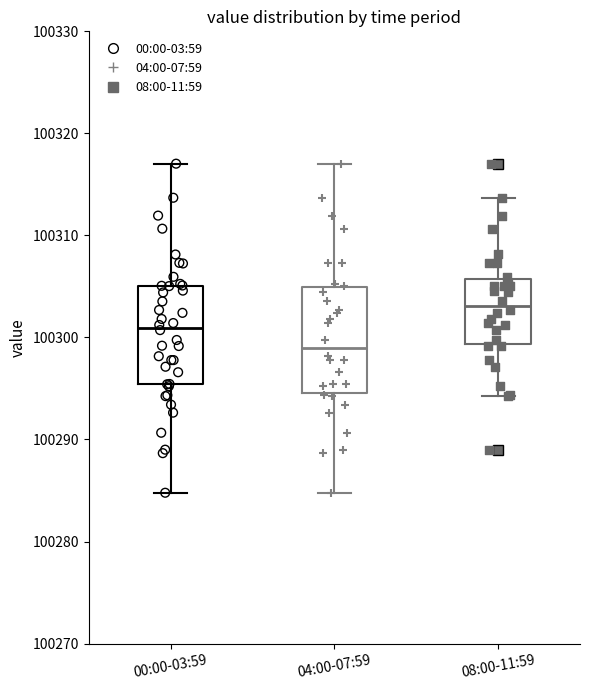

Reading left to right, transcribe this box plot: for each box, give where its median line is, the range the box spans, and where its two whiskers end, as read against the y-axis. The values are not printed on the chart, so give them approximately, as read against the axis.

00:00-03:59: median 100301, box 100295 to 100305, whiskers 100285 to 100317
04:00-07:59: median 100299, box 100295 to 100305, whiskers 100285 to 100317
08:00-11:59: median 100303, box 100299 to 100306, whiskers 100294 to 100314